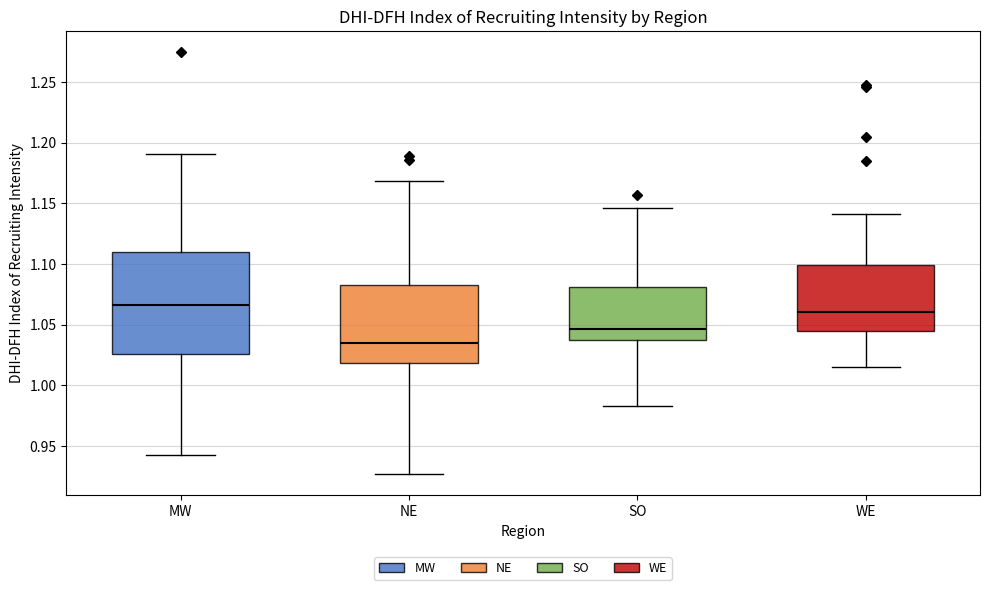

Which box has the highest median line?

MW